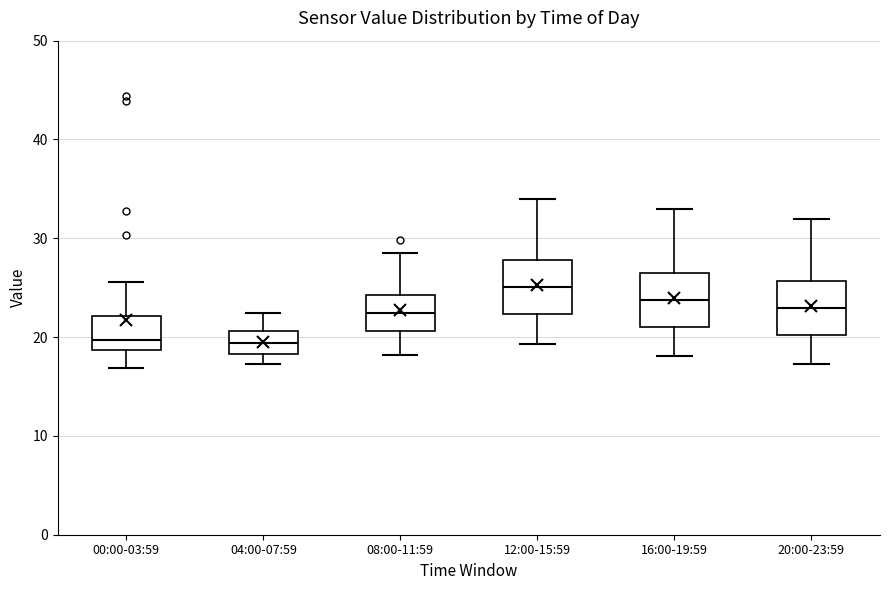

Where does the lower whisker of the box for 00:00-03:59 end on the y-axis? The values are not printed on the chart, so give them approximately, as read against the axis.

17